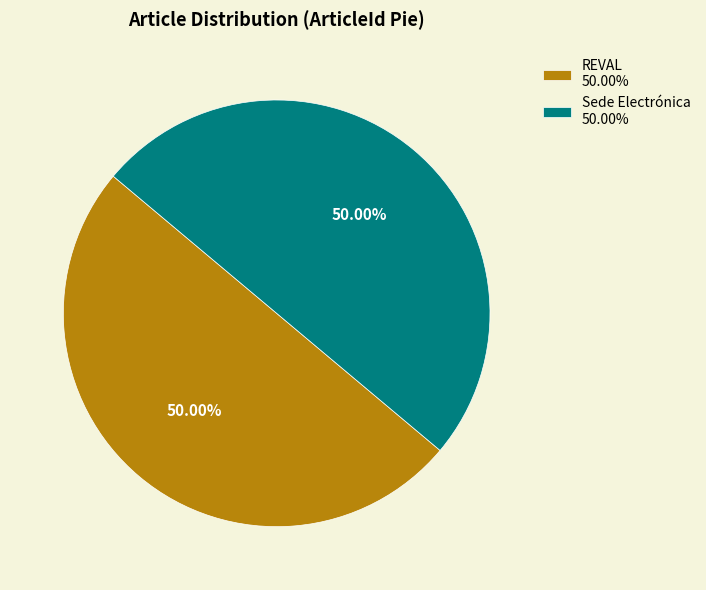

To the nearest percent, what portion does REVAL represent?

50%